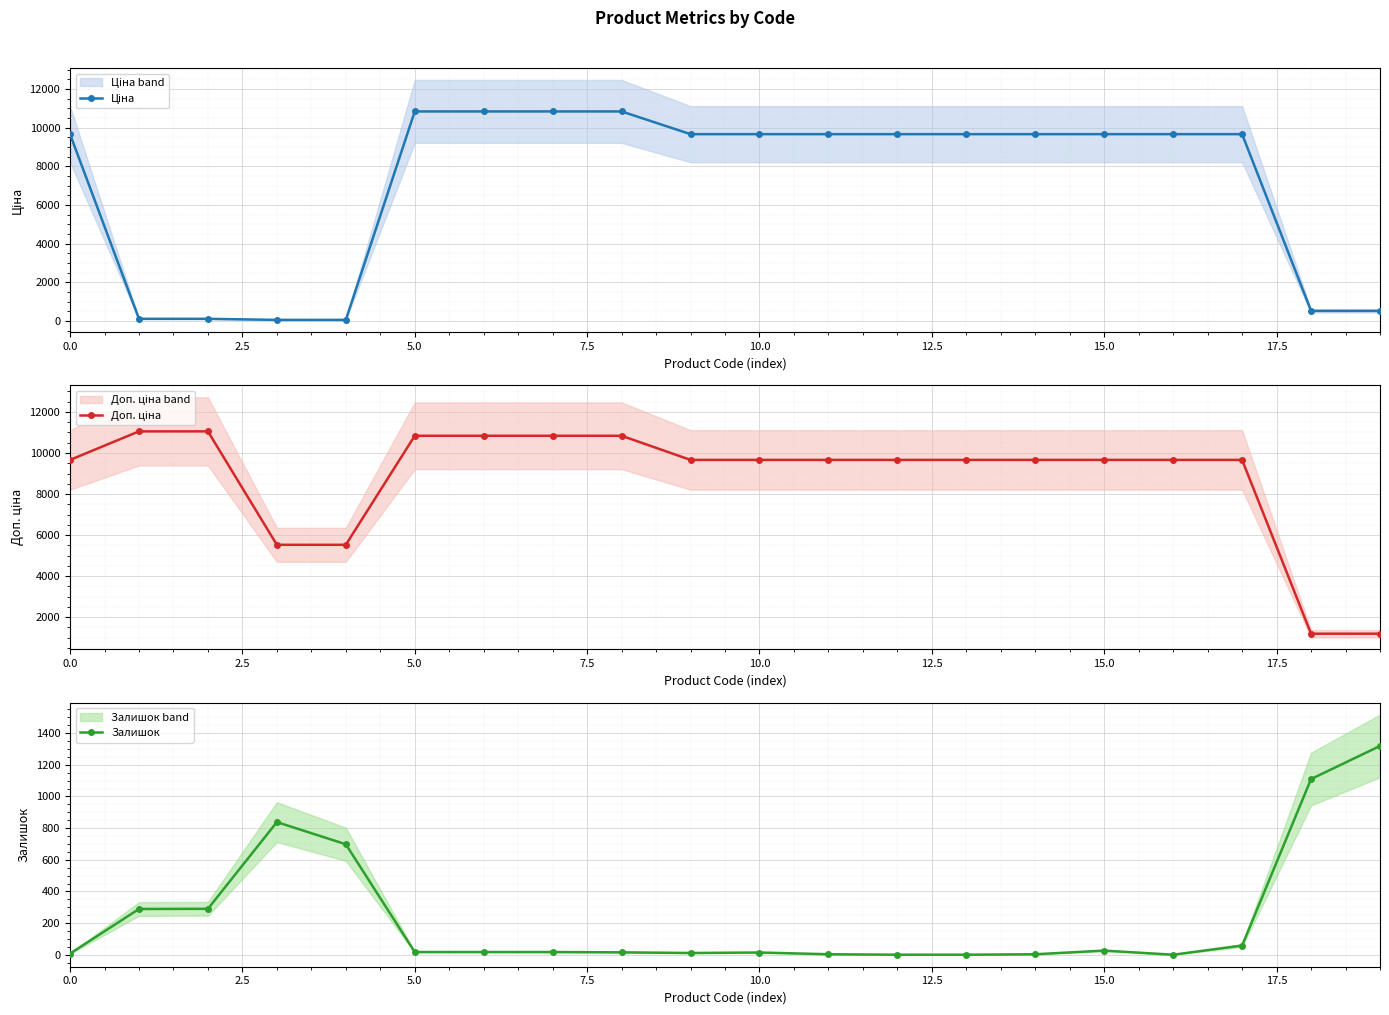

The value of Доп. ціна at 14 is 3369.7. True or false?

False